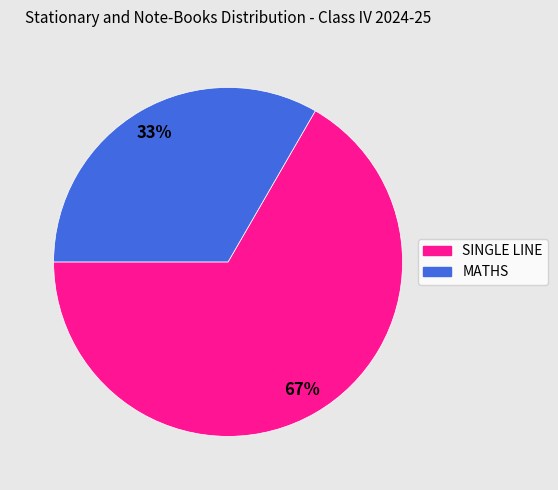

Count the number of slices in the pie.

2